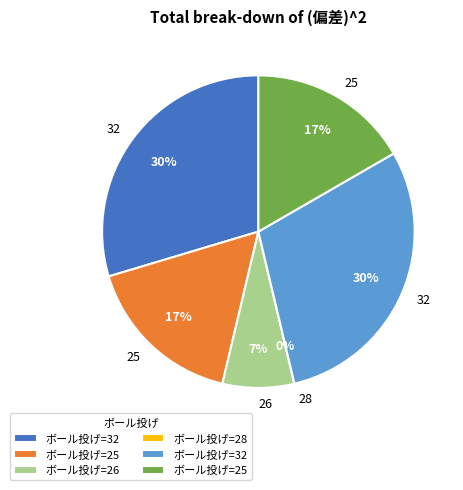

To the nearest percent, what portion does 32 represent?

30%